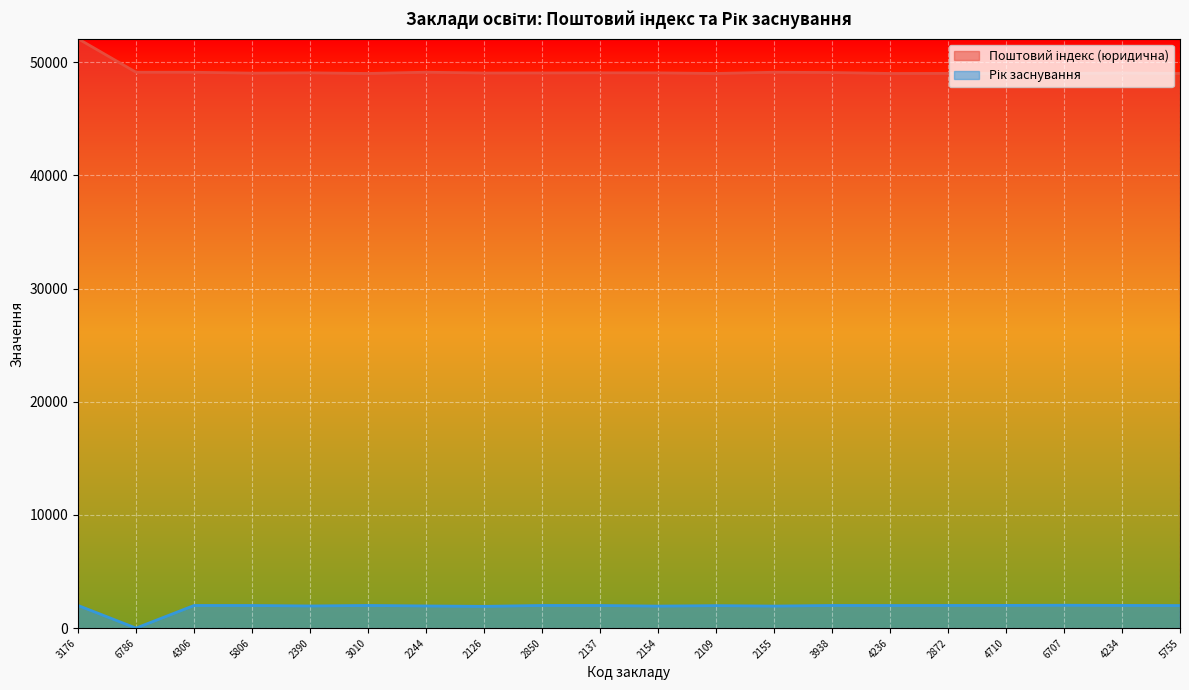

List the series in order of their peak value, highest first.

Поштовий індекс (юридична), Рік заснування